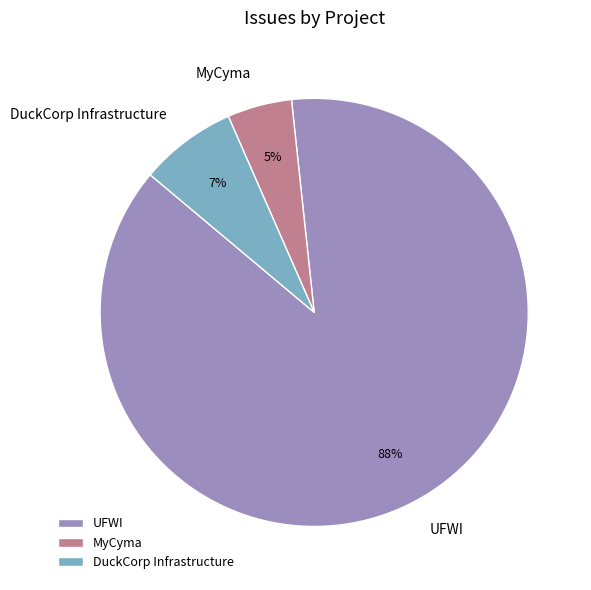

Is there a majority slice in this chart?

Yes